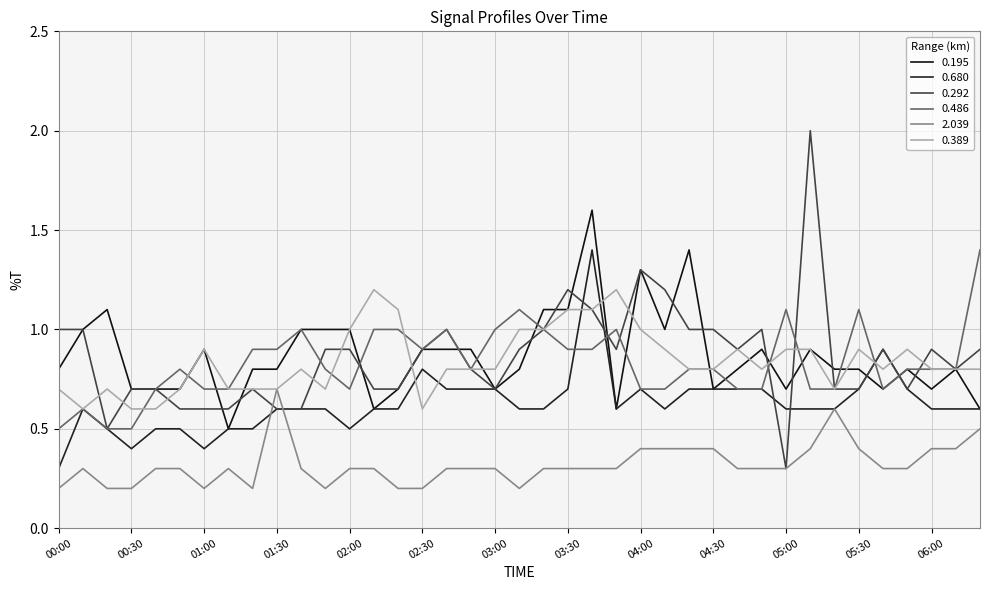

What is the label of the 12th point from the left?

01:50